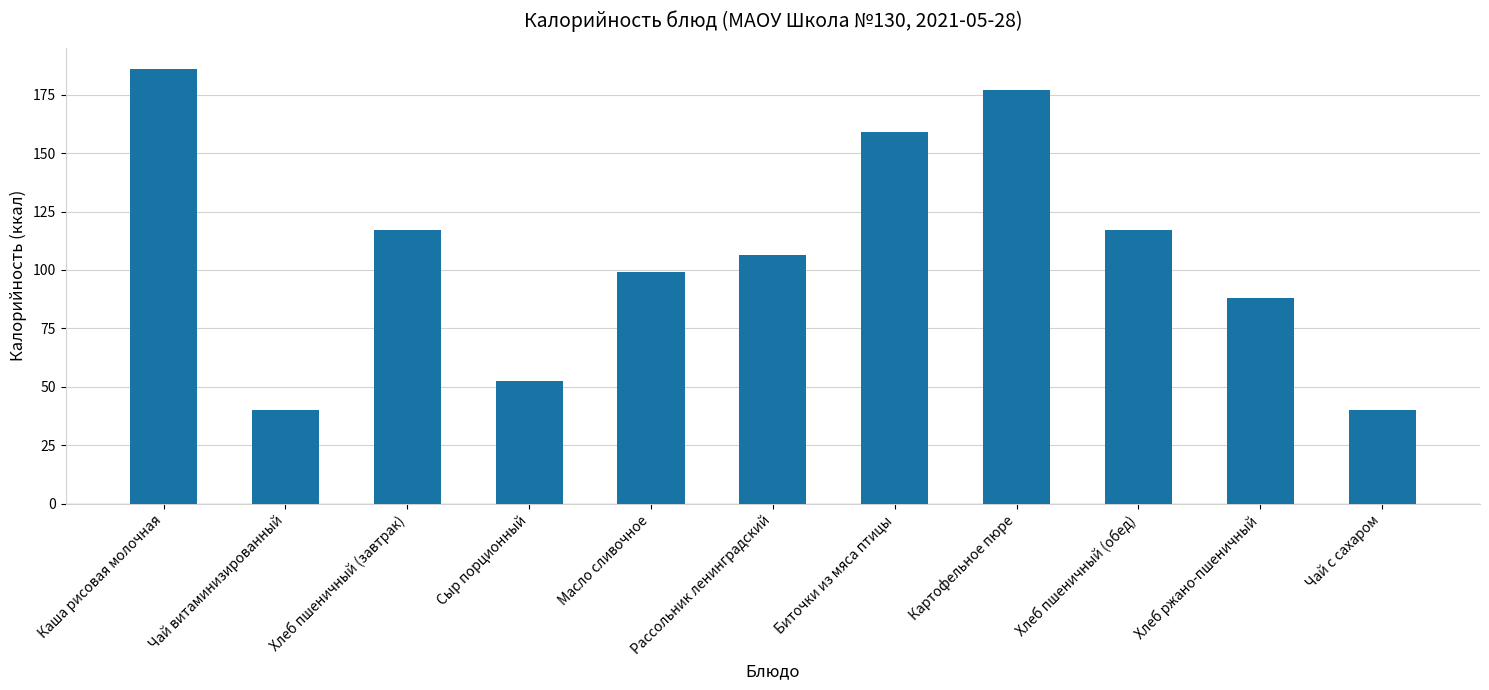

True or false: the data shows 187.4 at Рассольник ленинградский.

False